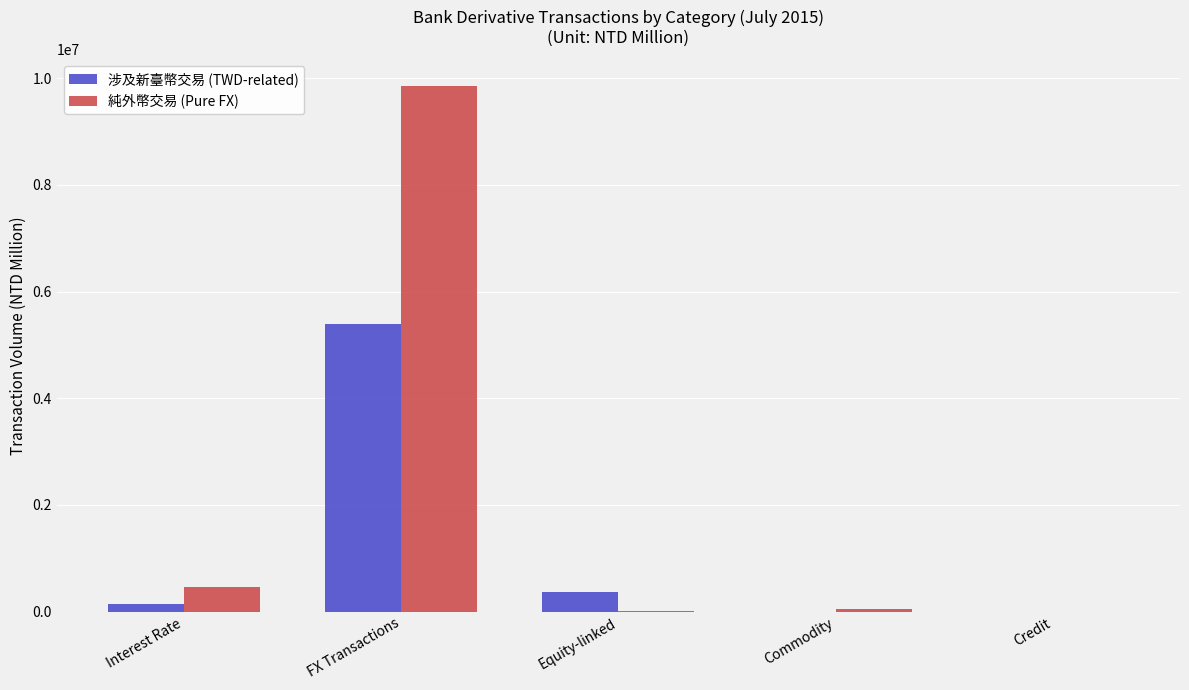

Count the number of categories in the chart.

5